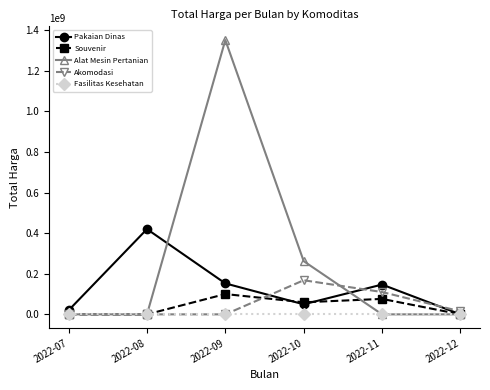

Which label corresponds to the largest value in the chart?

2022-09